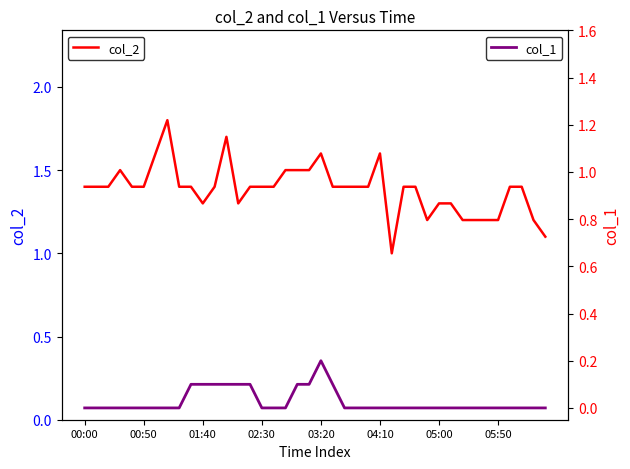

At how many categories does at least one series exceed 0?

40